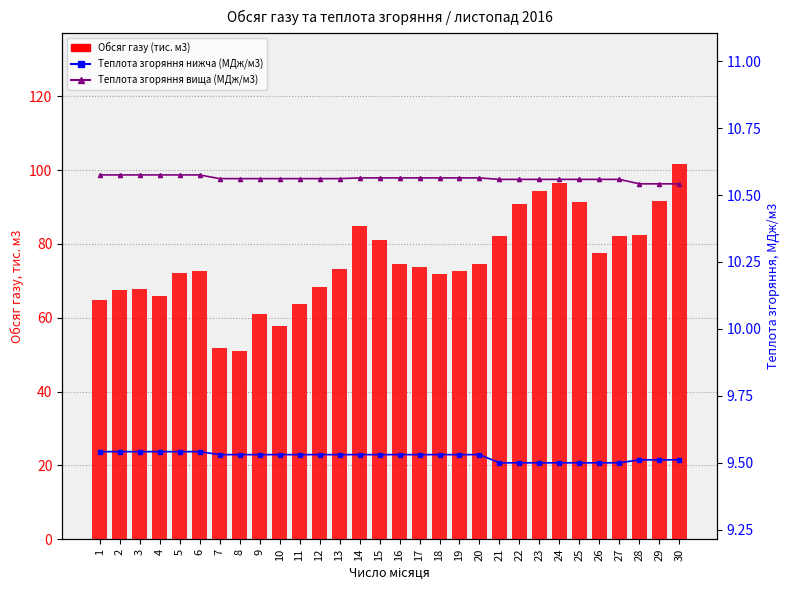

Between 7 and 19, which is larger?

19